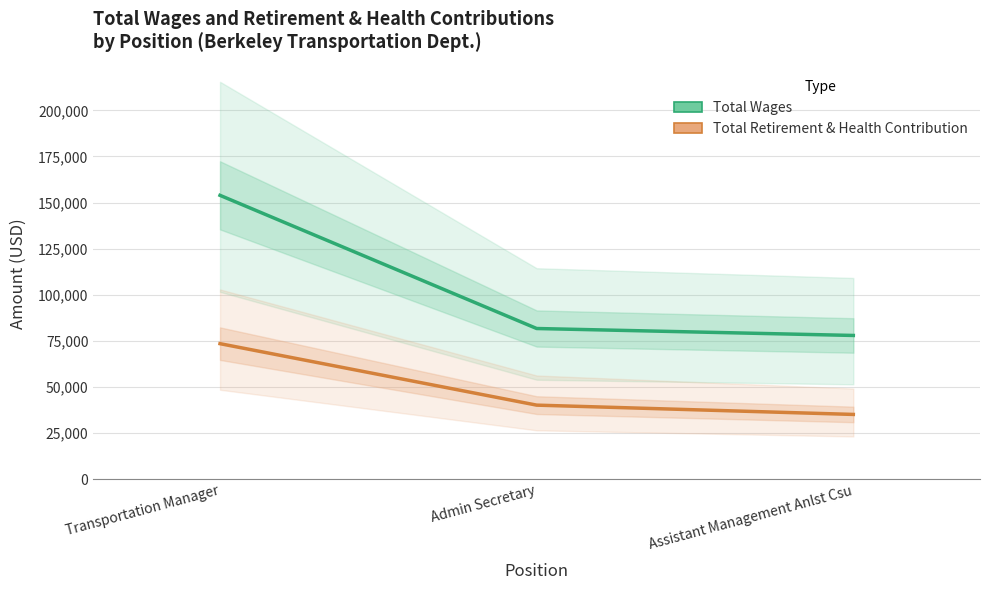

At which category is the sum across all series the highest?

Transportation Manager